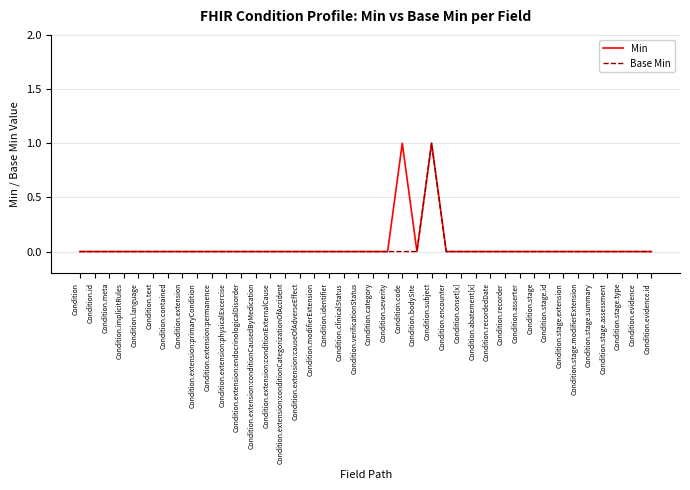

Does the chart display data point markers on the line(s)?

No